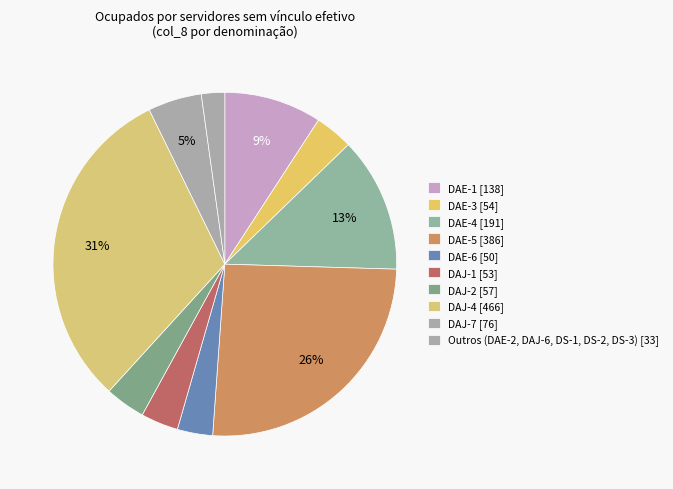

Which slice is the largest?

DAJ-4